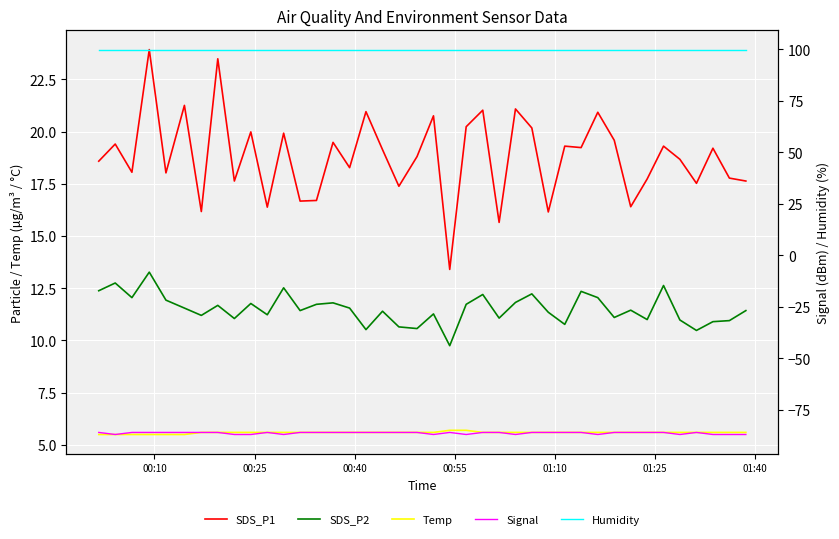

Where is Signal nearest to the value -86?

00:10